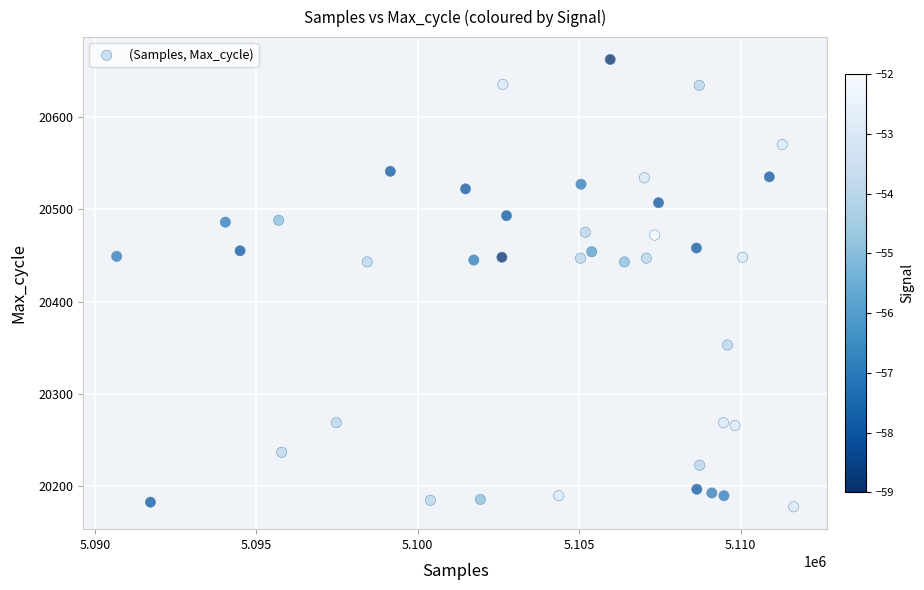

What is the range of X values (max minus min)?

20961